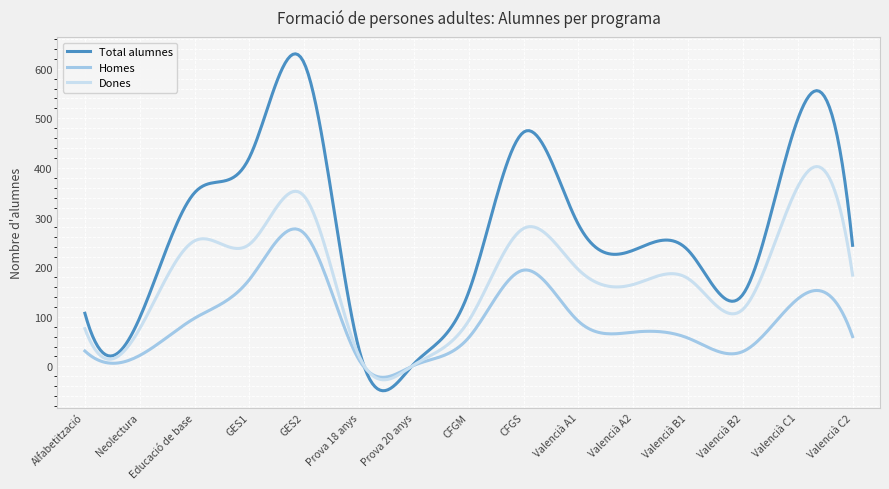

What is the average value of the Dones series?

177.9